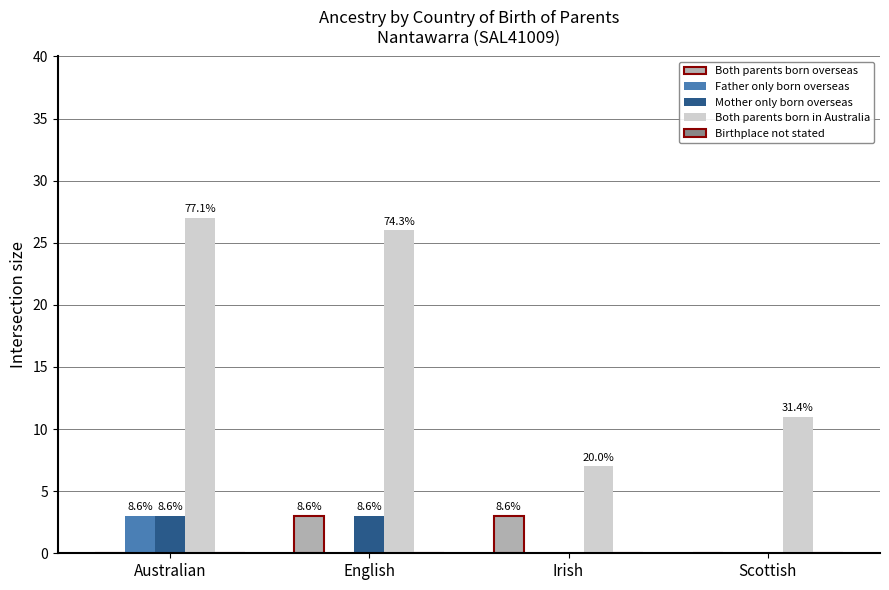

Does the chart contain stacked bars?

No